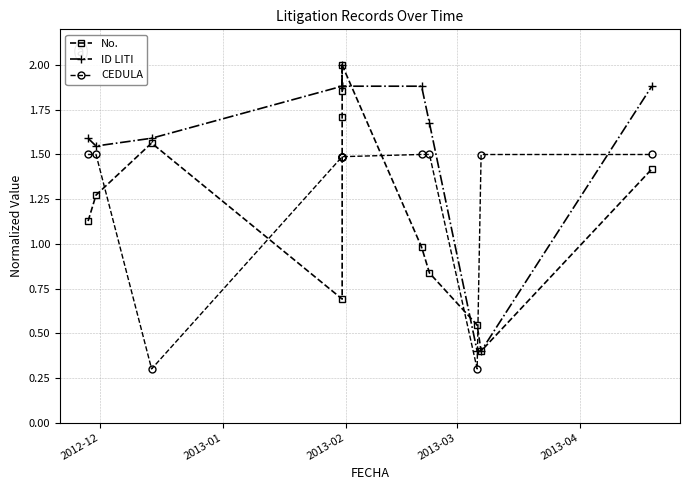

How many intersections are there between CEDULA and ID LITI?

2